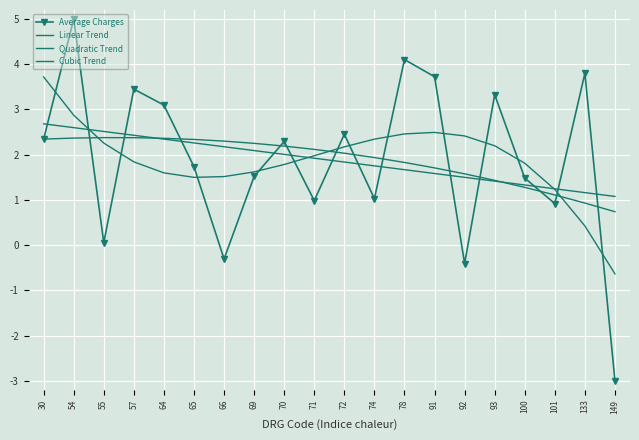

What are all the series names shown in the legend?

Average Charges, Linear Trend, Quadratic Trend, Cubic Trend